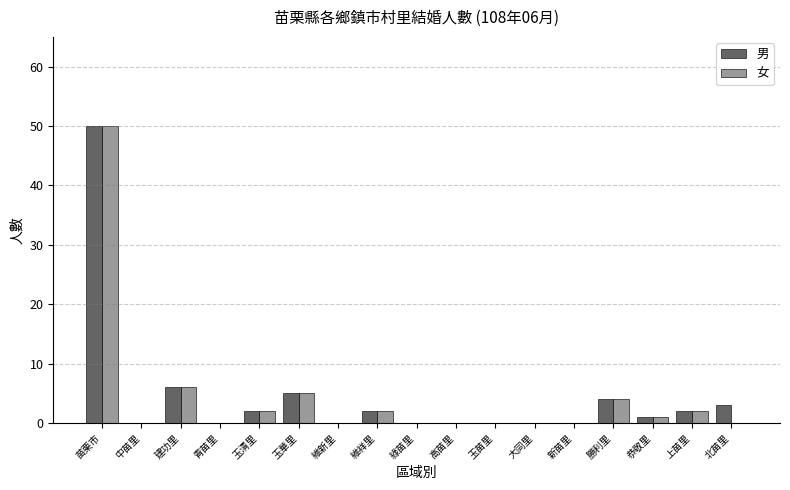

Is the value of 女 at 青苗里 greater than the value of 男 at 玉華里?

No